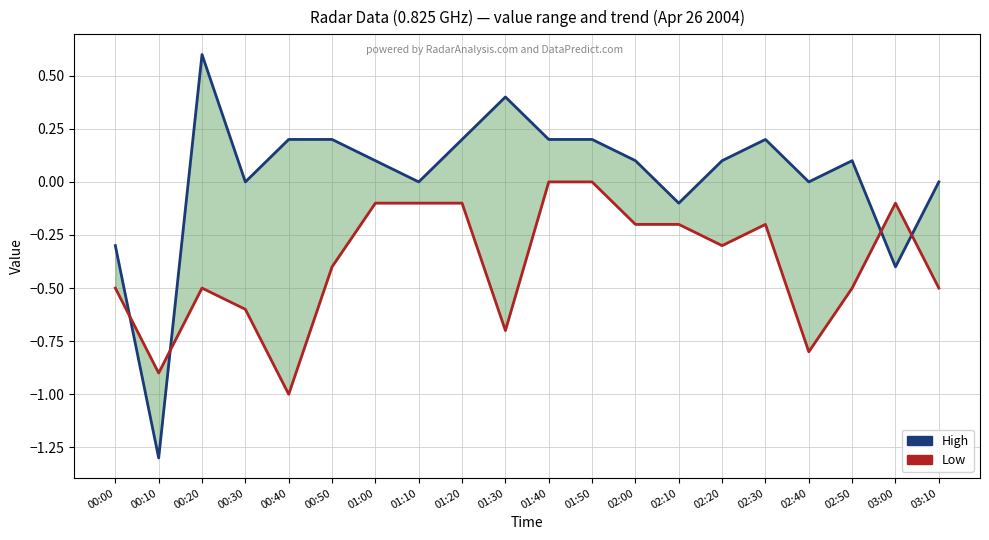

What is the smallest value displayed?

-1.3